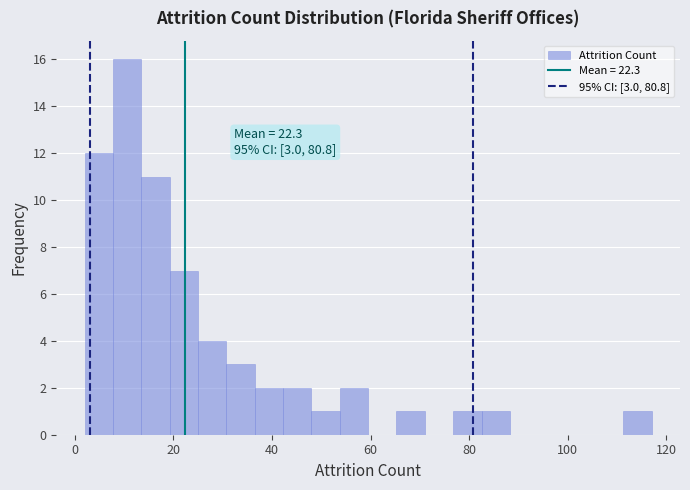

Around what value on the x-axis is the tallest bar? Give the approximate position of its centre, as read against the axis.

10